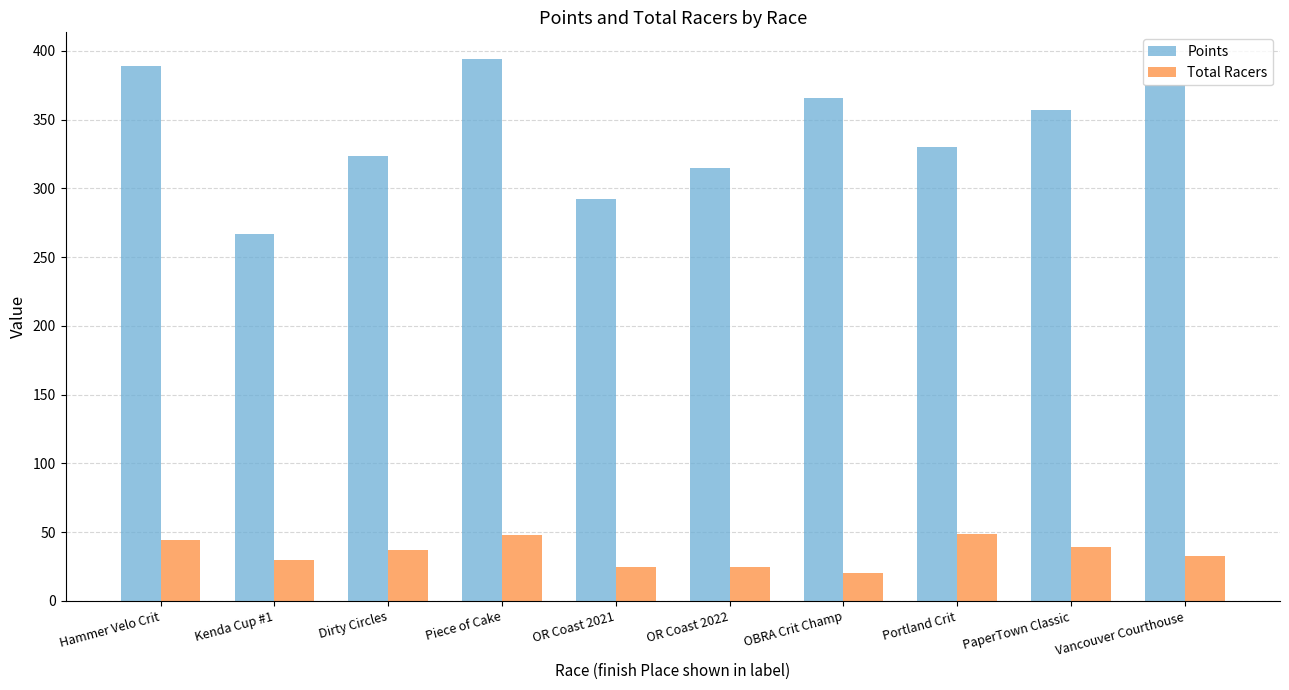

True or false: Points has a value of 147.2 at Hammer Velo Crit.

False